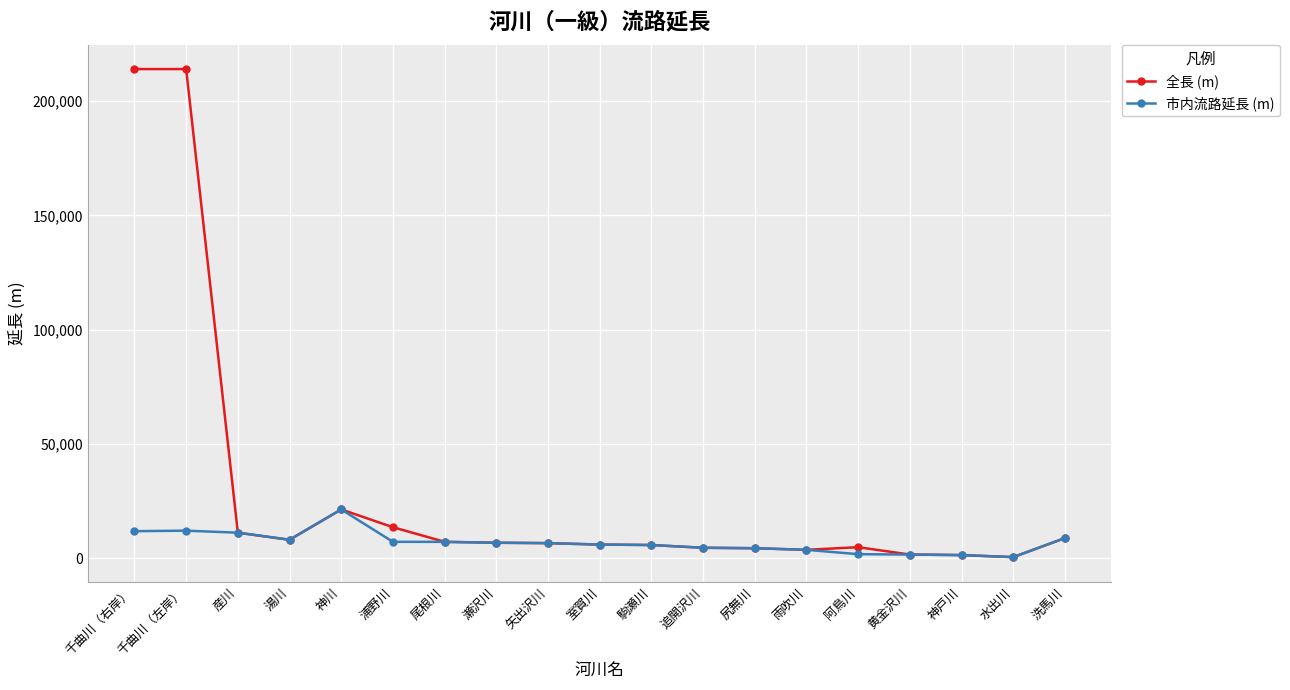

What is the maximum value shown in the chart?

214000